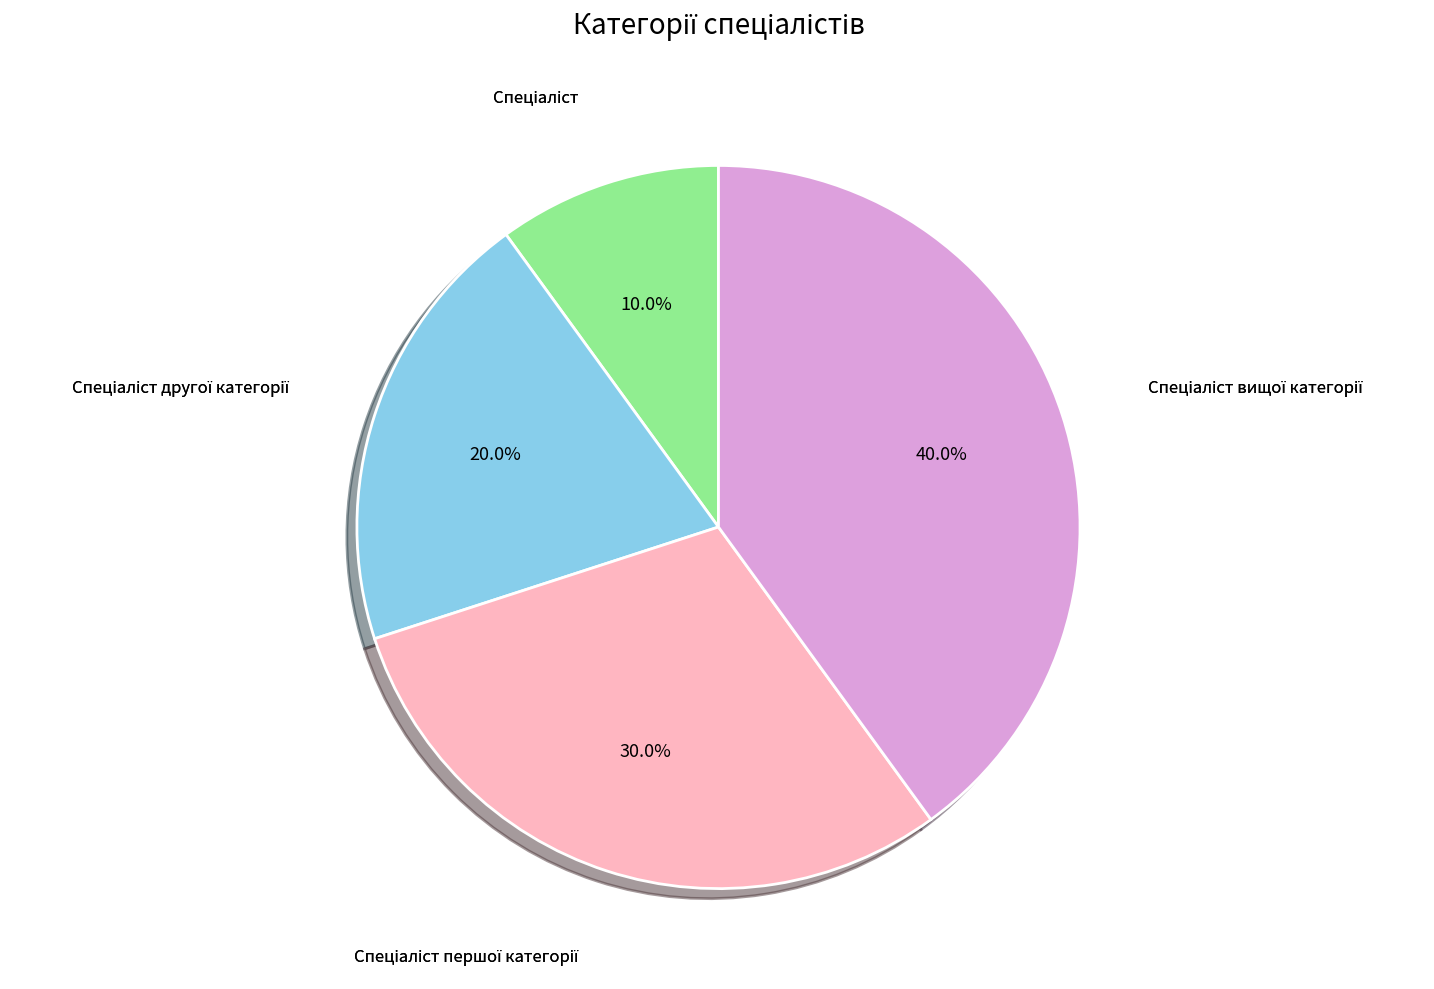

Is there any slice that represents more than half of the pie?

No